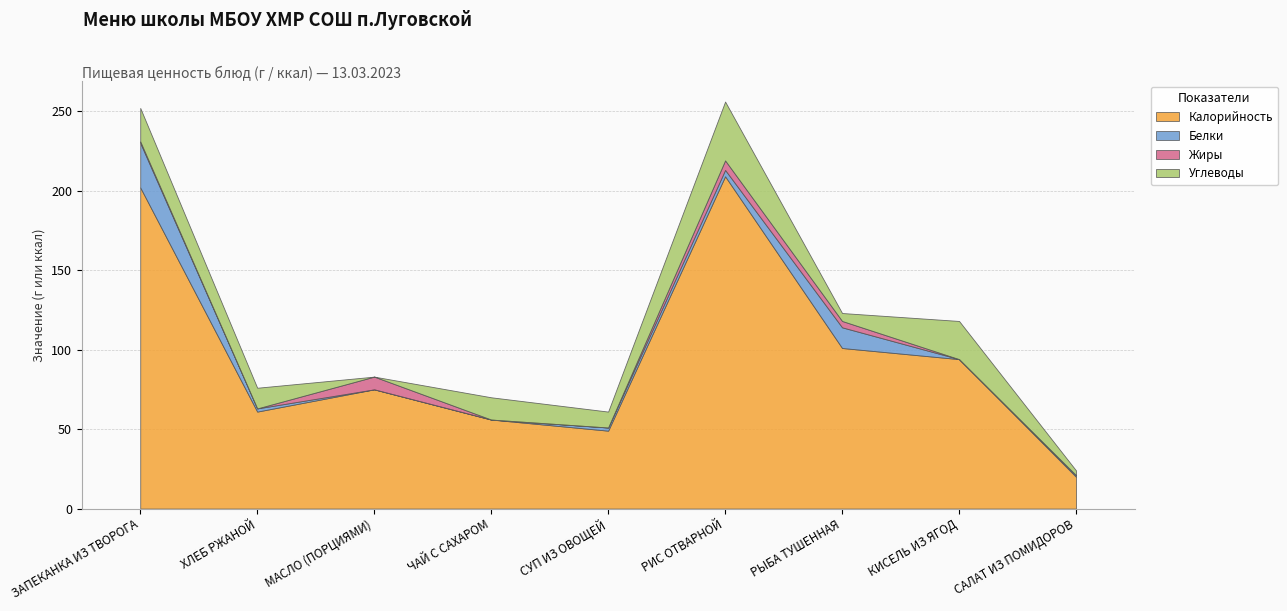

What position from the right is СУП ИЗ ОВОЩЕЙ?

5